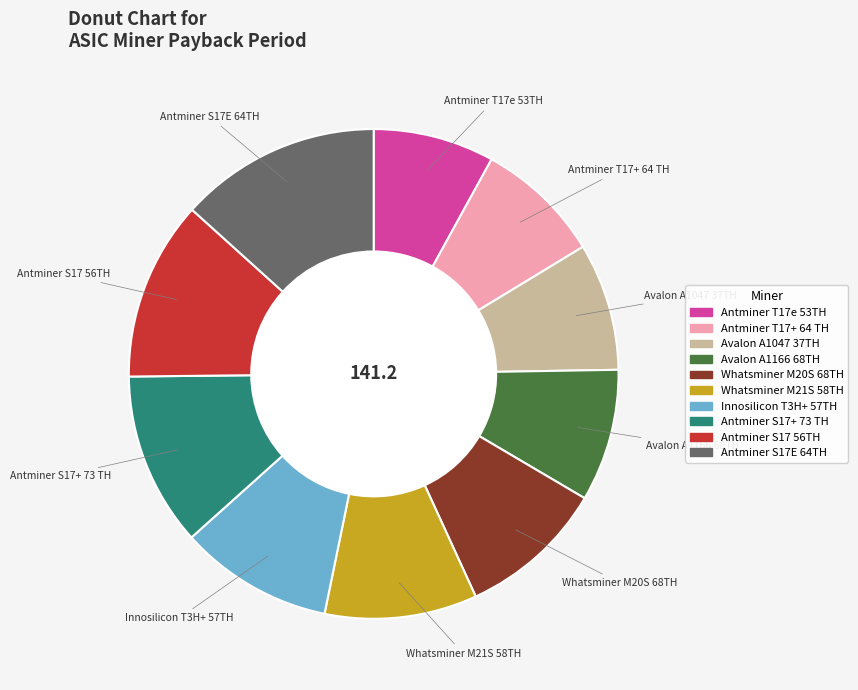

What is the largest slice in the pie chart?

Antminer S17E 64TH